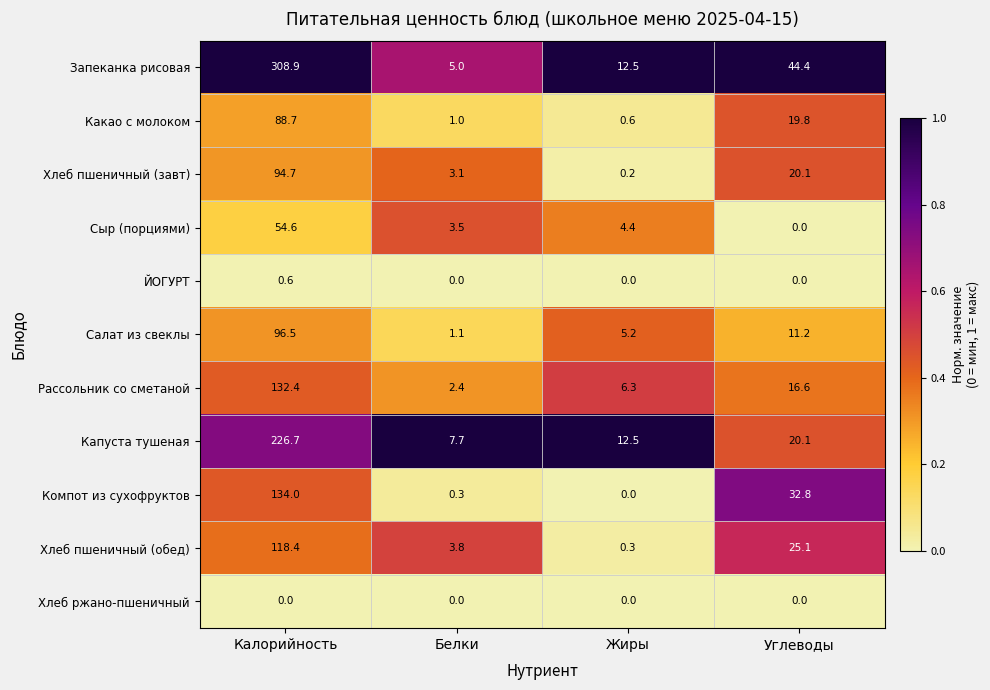

Which series changed the most between Калорийность and Белки?

Запеканка рисовая